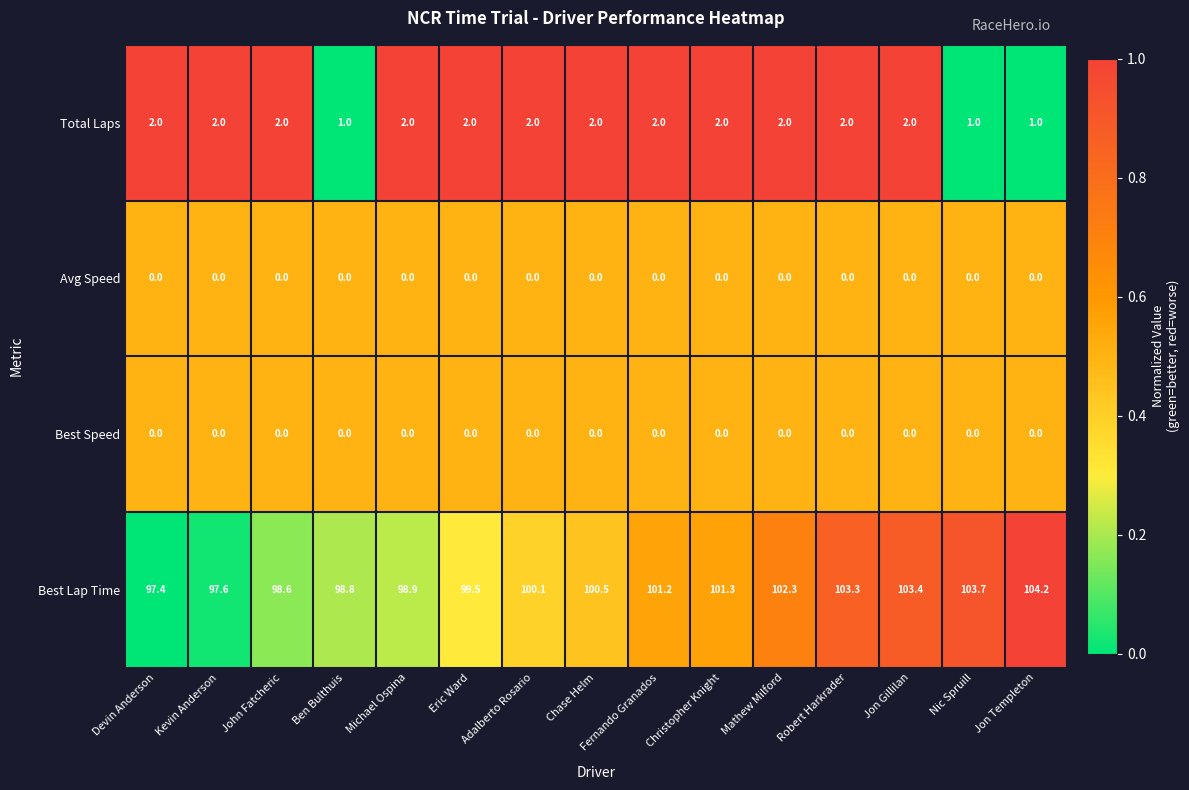

What is the spread (max minus min) of values at Michael Ospina?

98.9